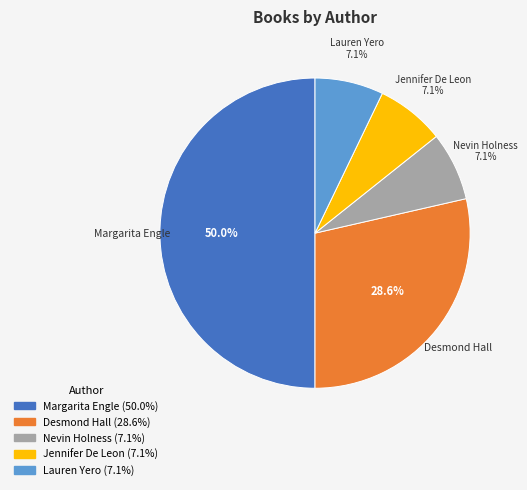

Which slice is the largest?

Margarita Engle